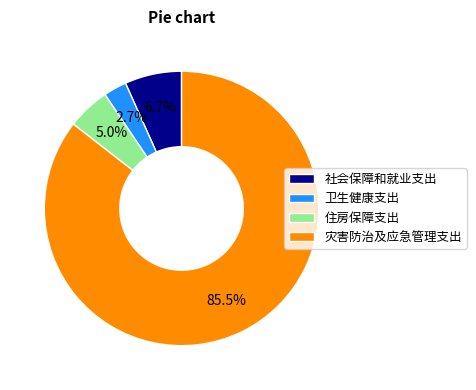

What percentage is the 社会保障和就业支出 slice, to the nearest percent?

7%